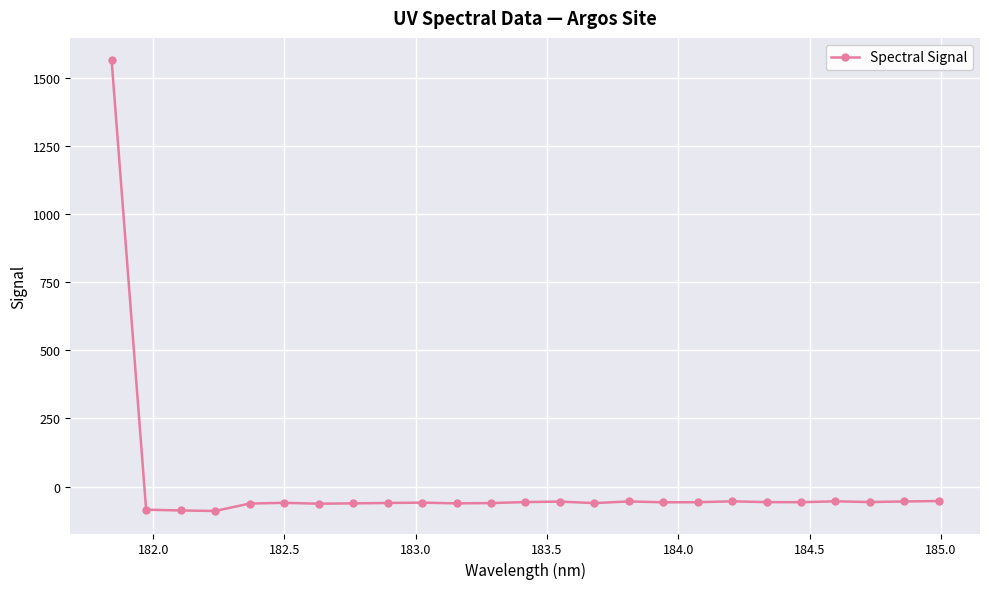

What is the smallest value displayed?

-89.5